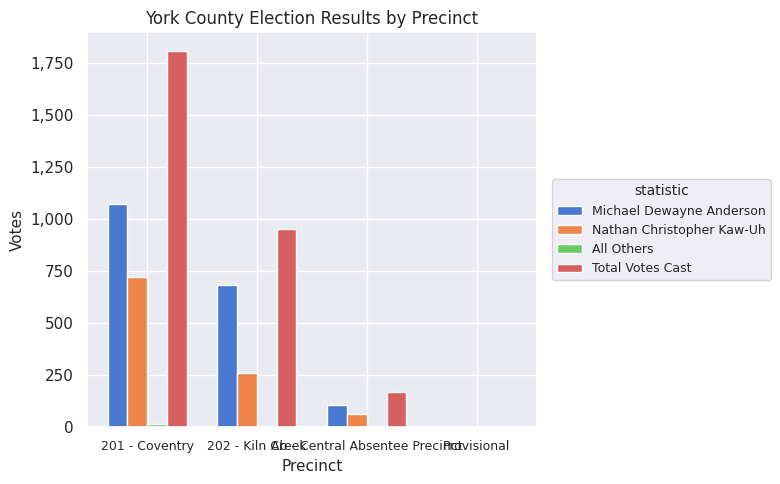

Which series has the largest total across all categories?

Total Votes Cast